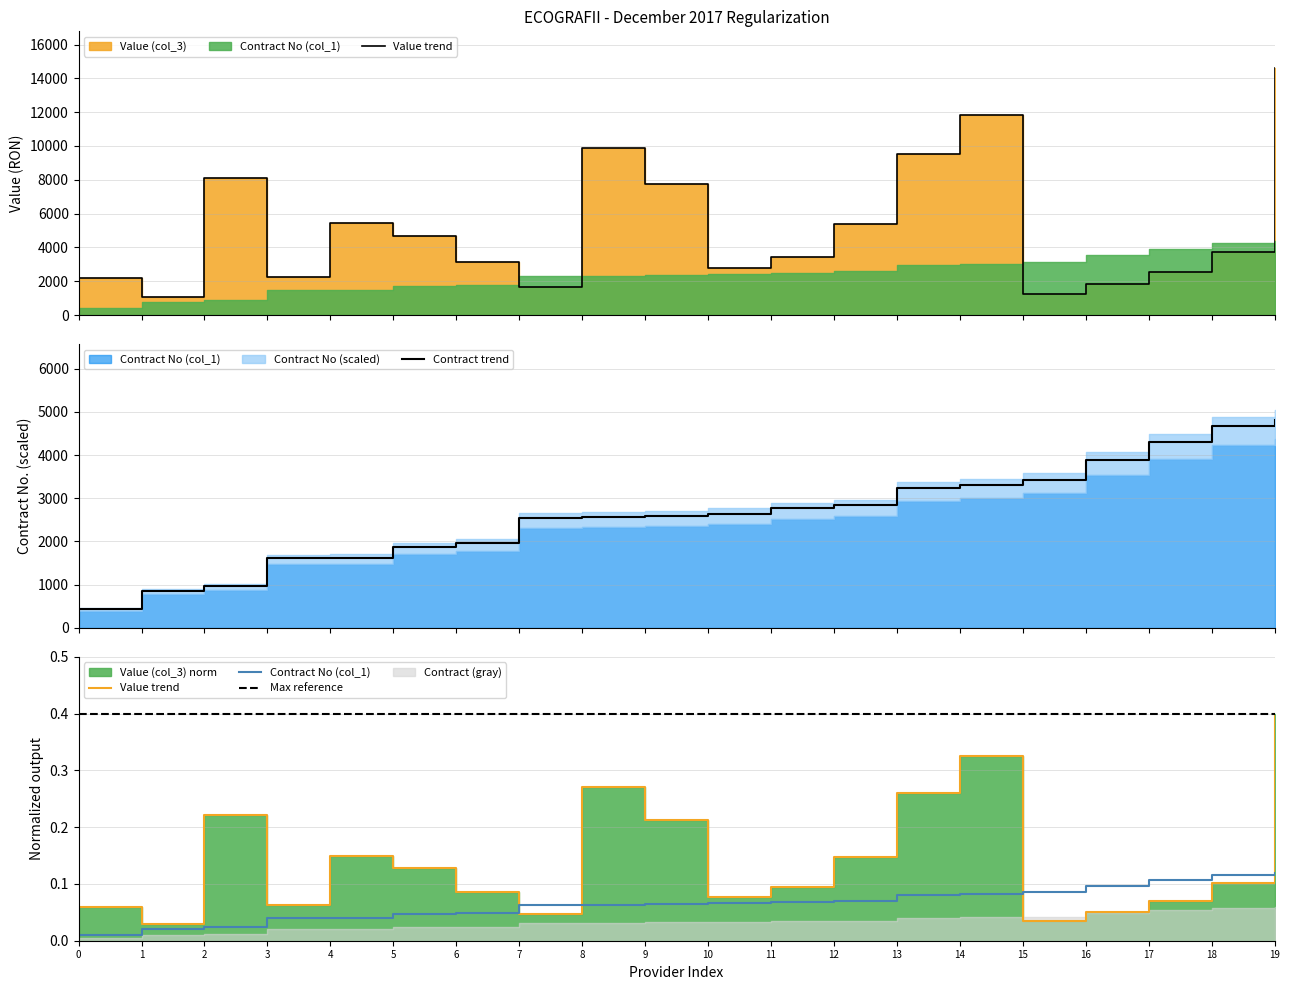

True or false: Value (col_3) and Contract No (col_1) intersect in this chart.

False